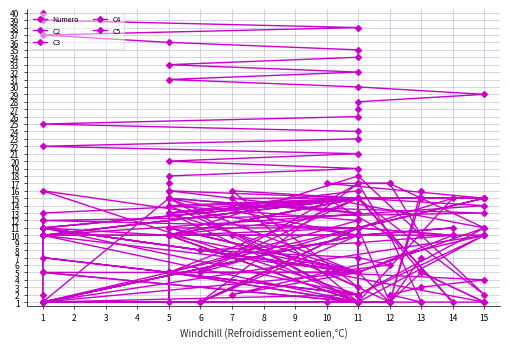

In C3, how many points are lower than both neighbors (excluding endpoints)?

10